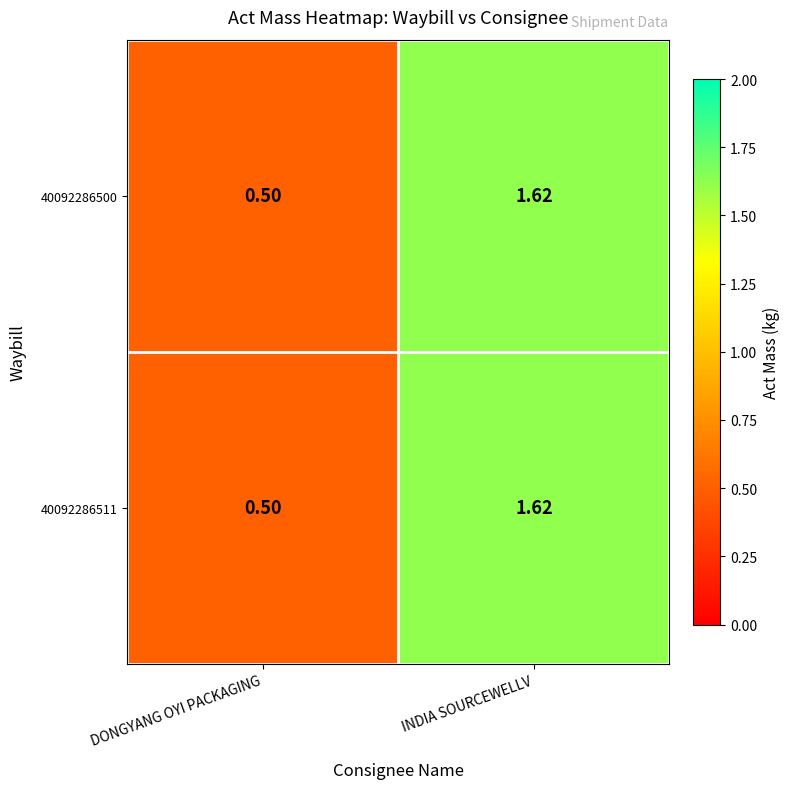

At which category is the sum across all series the highest?

INDIA SOURCEWELLV